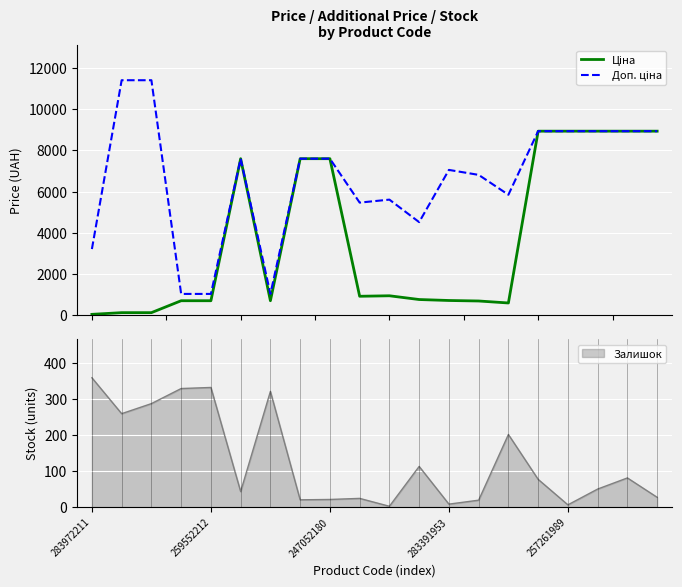

How many interior local peaks does the Ціна series have?

2